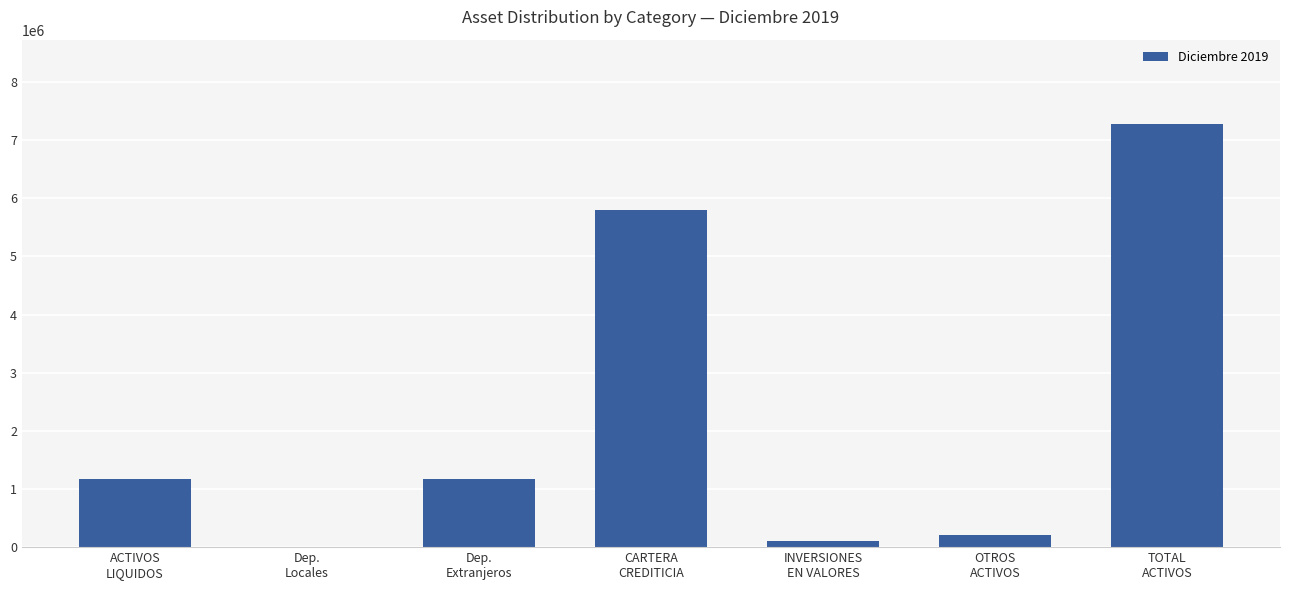

What is the maximum value shown in the chart?

7273215.8